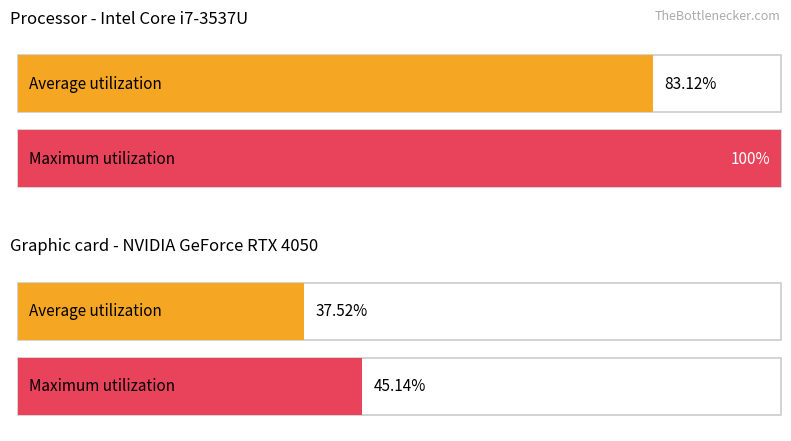

Approximately how many times larger is the value at values compared to 2?

2.2